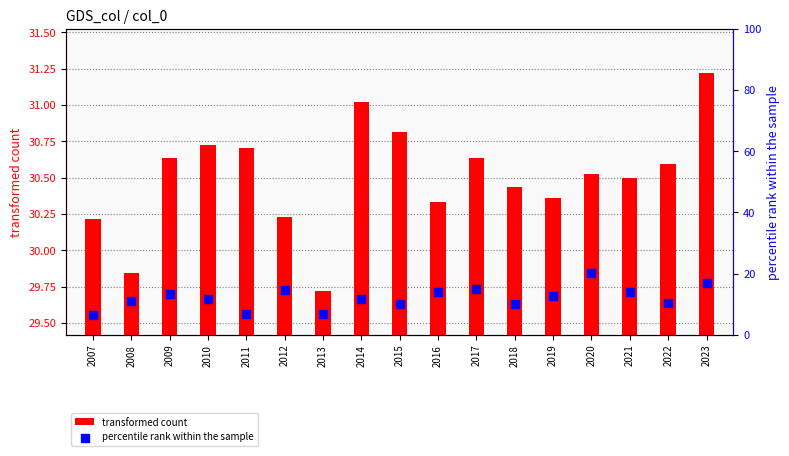

Is the value of transformed count at 2018 greater than the value of percentile rank within the sample at 2017?

Yes